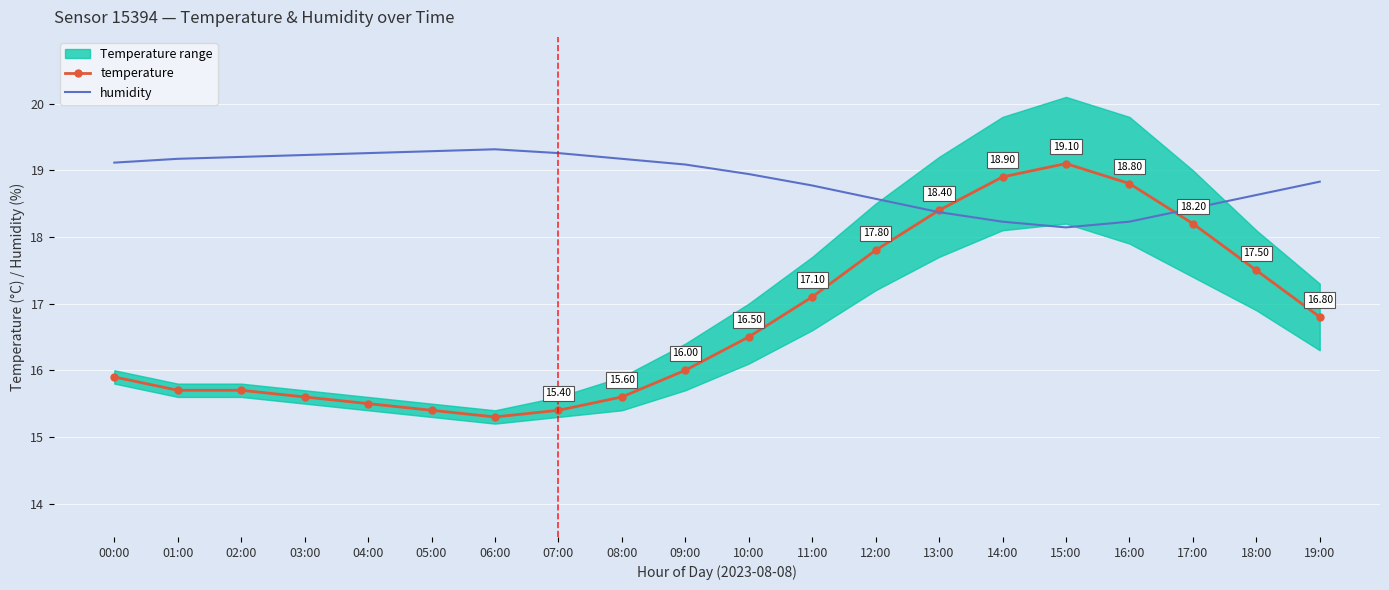

How many values in the humidity series are below 19?

10